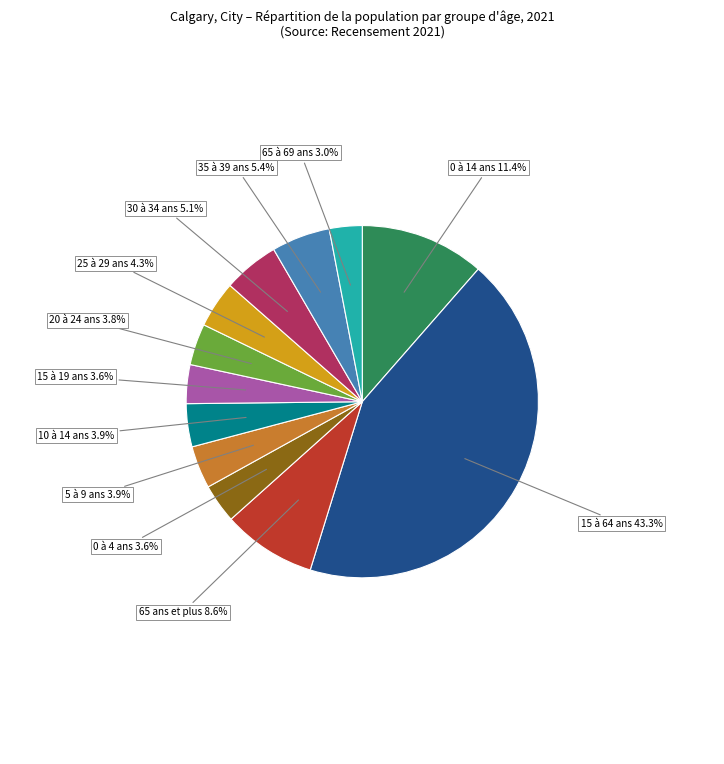

Does any single category account for the majority?

No